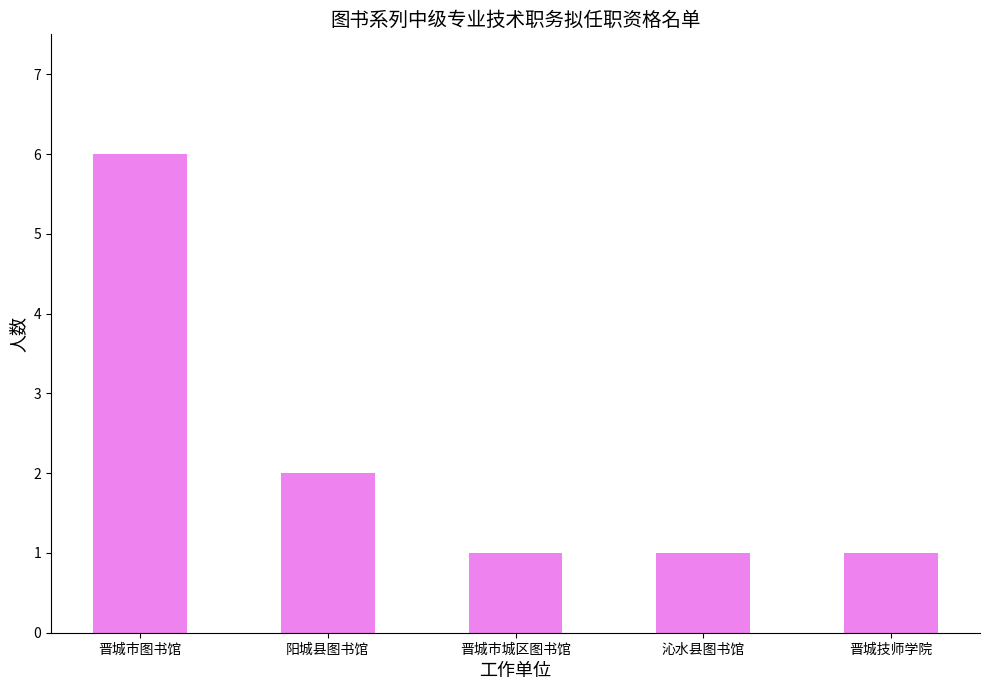

The chart shows a value of 0 at 晋城技师学院. True or false?

False